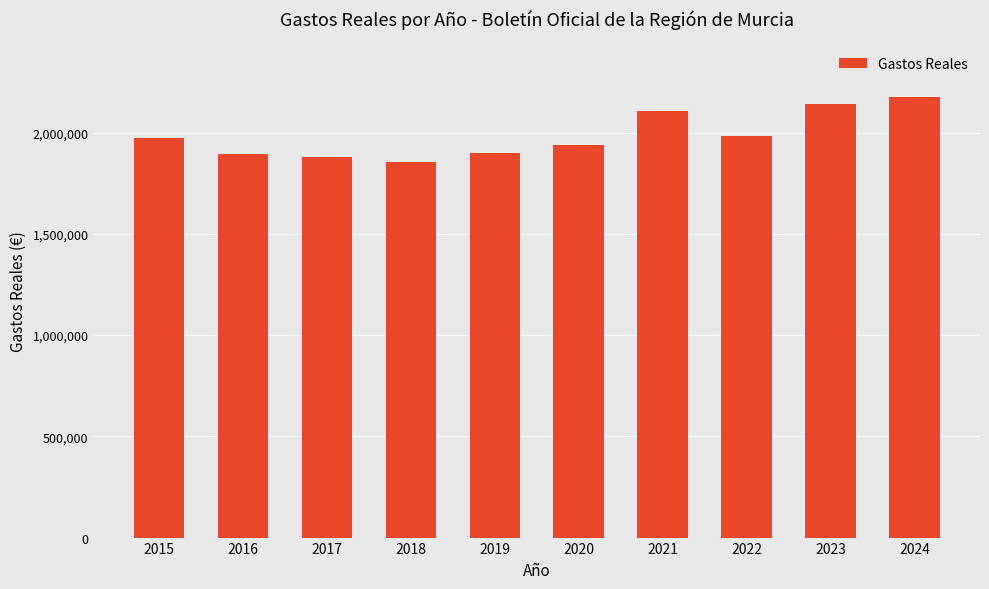

Is it true that the value at 2023 is 1319212?

False